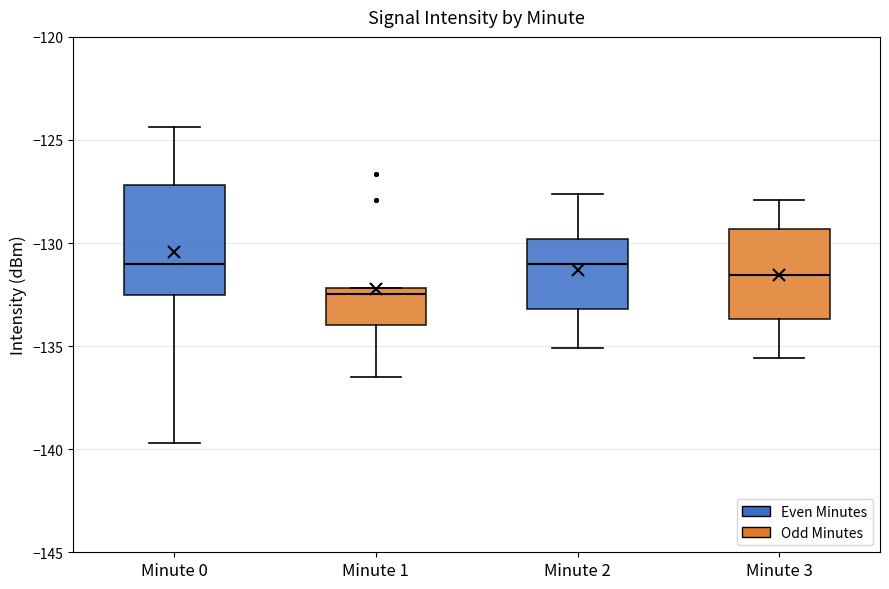

Comparing the boxes themselves (not the whiskers), which one is the tallest?

Minute 0